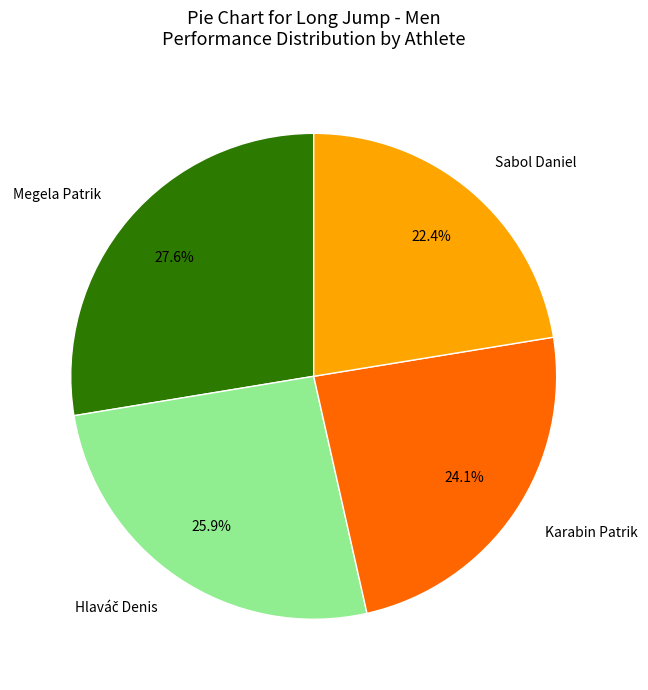

Is there a majority slice in this chart?

No